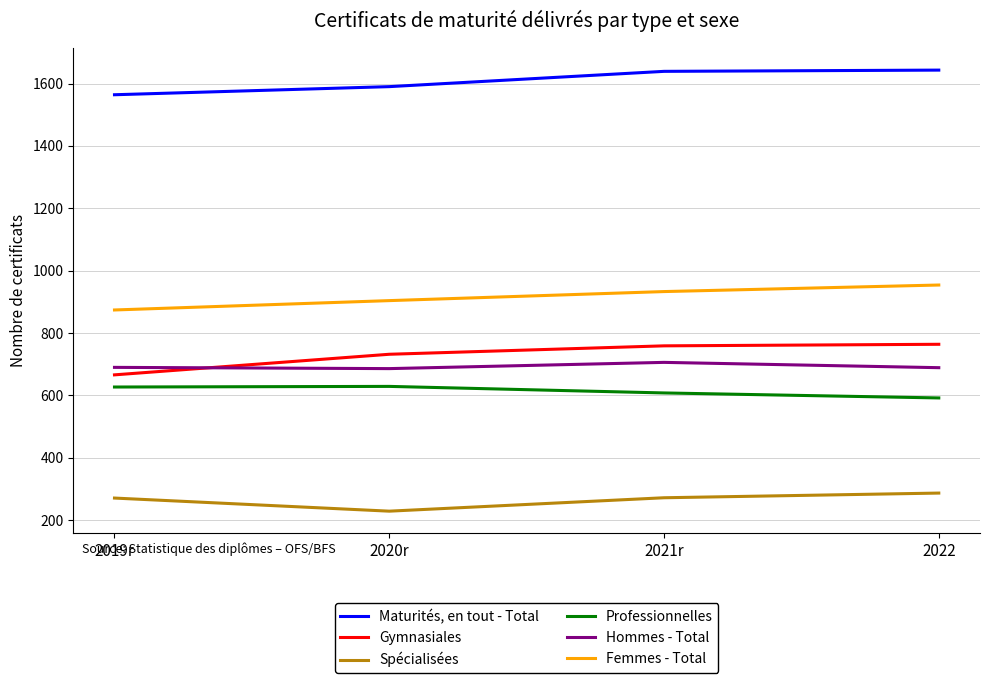

Which category has the lowest value across all series?

2020r